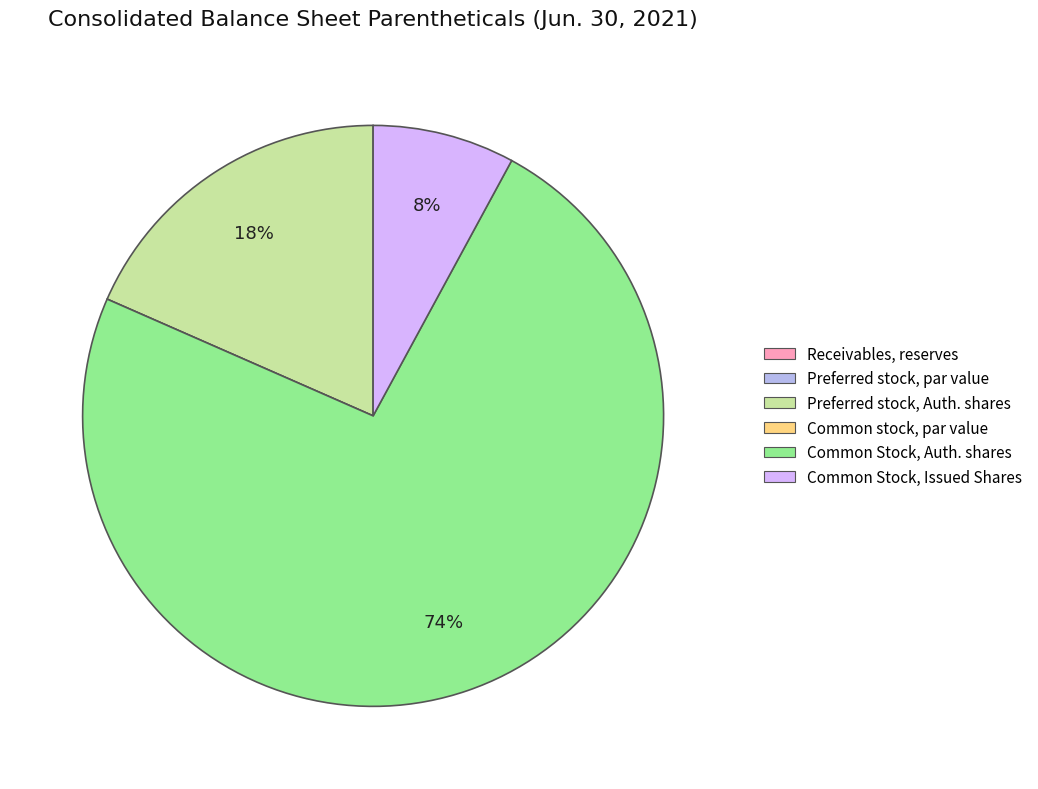

How many slices are in this pie chart?

6